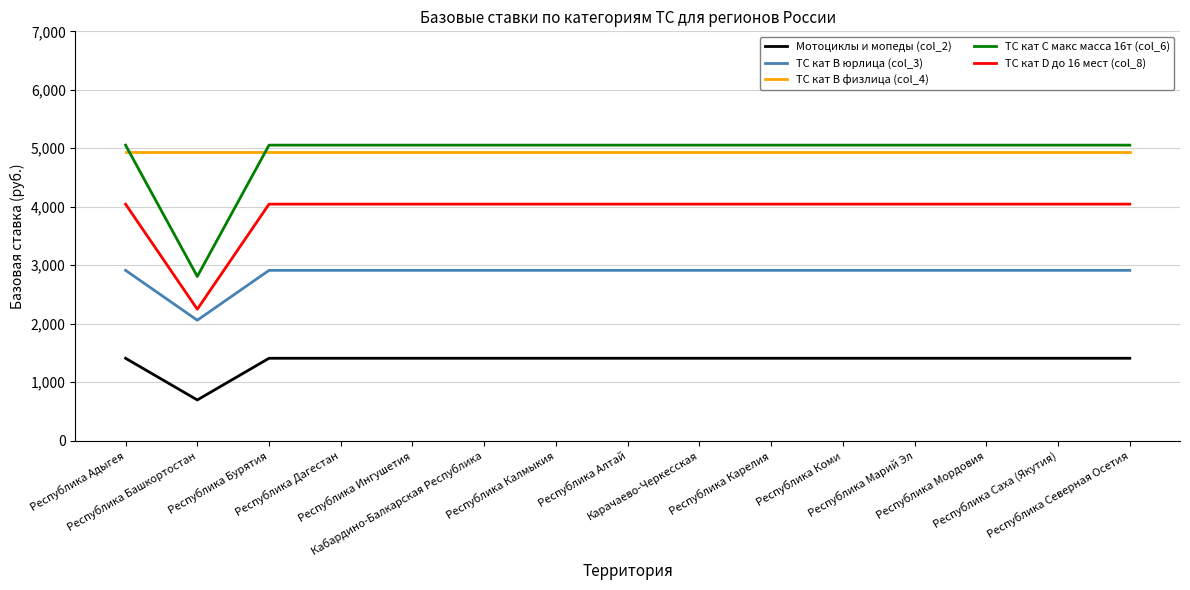

Reading left to right, extract all data points from this chart.

Мотоциклы и мопеды (col_2): Республика Адыгея=1407	Республика Башкортостан=694	Республика Бурятия=1407	Республика Дагестан=1407	Республика Ингушетия=1407	Кабардино-Балкарская Республика=1407	Республика Калмыкия=1407	Республика Алтай=1407	Карачаево-Черкесская=1407	Республика Карелия=1407	Республика Коми=1407	Республика Марий Эл=1407	Республика Мордовия=1407	Республика Саха (Якутия)=1407	Республика Северная Осетия=1407
ТС кат B юрлица (col_3): Республика Адыгея=2911	Республика Башкортостан=2058	Республика Бурятия=2911	Республика Дагестан=2911	Республика Ингушетия=2911	Кабардино-Балкарская Республика=2911	Республика Калмыкия=2911	Республика Алтай=2911	Карачаево-Черкесская=2911	Республика Карелия=2911	Республика Коми=2911	Республика Марий Эл=2911	Республика Мордовия=2911	Республика Саха (Якутия)=2911	Республика Северная Осетия=2911
ТС кат B физлица (col_4): Республика Адыгея=4942	Республика Башкортостан=4942	Республика Бурятия=4942	Республика Дагестан=4942	Республика Ингушетия=4942	Кабардино-Балкарская Республика=4942	Республика Калмыкия=4942	Республика Алтай=4942	Карачаево-Черкесская=4942	Республика Карелия=4942	Республика Коми=4942	Республика Марий Эл=4942	Республика Мордовия=4942	Республика Саха (Якутия)=4942	Республика Северная Осетия=4942
ТС кат C макс масса 16т (col_6): Республика Адыгея=5053	Республика Башкортостан=2807	Республика Бурятия=5053	Республика Дагестан=5053	Республика Ингушетия=5053	Кабардино-Балкарская Республика=5053	Республика Калмыкия=5053	Республика Алтай=5053	Карачаево-Черкесская=5053	Республика Карелия=5053	Республика Коми=5053	Республика Марий Эл=5053	Республика Мордовия=5053	Республика Саха (Якутия)=5053	Республика Северная Осетия=5053
ТС кат D до 16 мест (col_8): Республика Адыгея=4044	Республика Башкортостан=2246	Республика Бурятия=4044	Республика Дагестан=4044	Республика Ингушетия=4044	Кабардино-Балкарская Республика=4044	Республика Калмыкия=4044	Республика Алтай=4044	Карачаево-Черкесская=4044	Республика Карелия=4044	Республика Коми=4044	Республика Марий Эл=4044	Республика Мордовия=4044	Республика Саха (Якутия)=4044	Республика Северная Осетия=4044